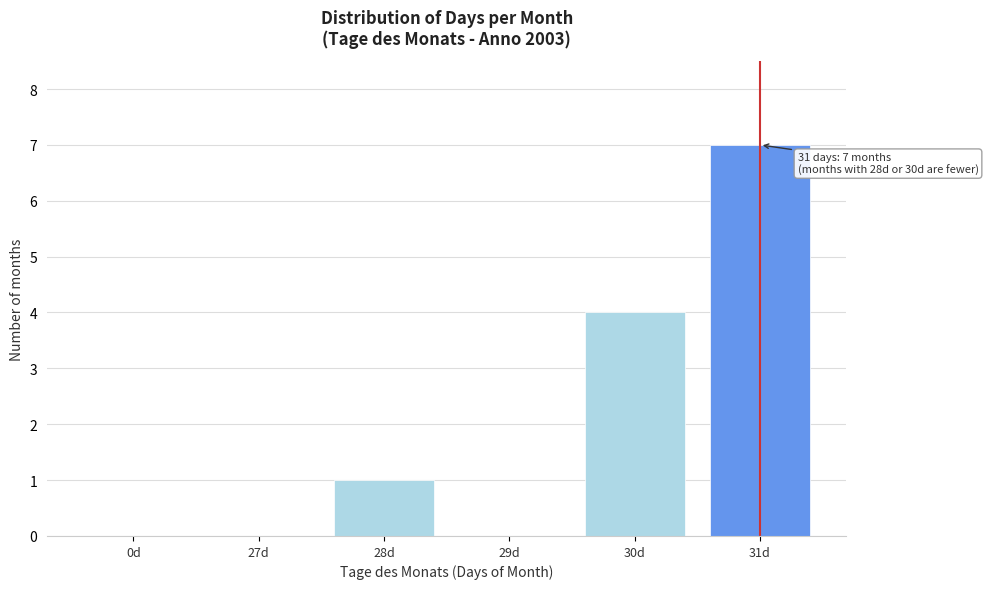

Reading right to left, extract all data points from this chart.

31d=7	30d=4	29d=0	28d=1	27d=0	0d=0